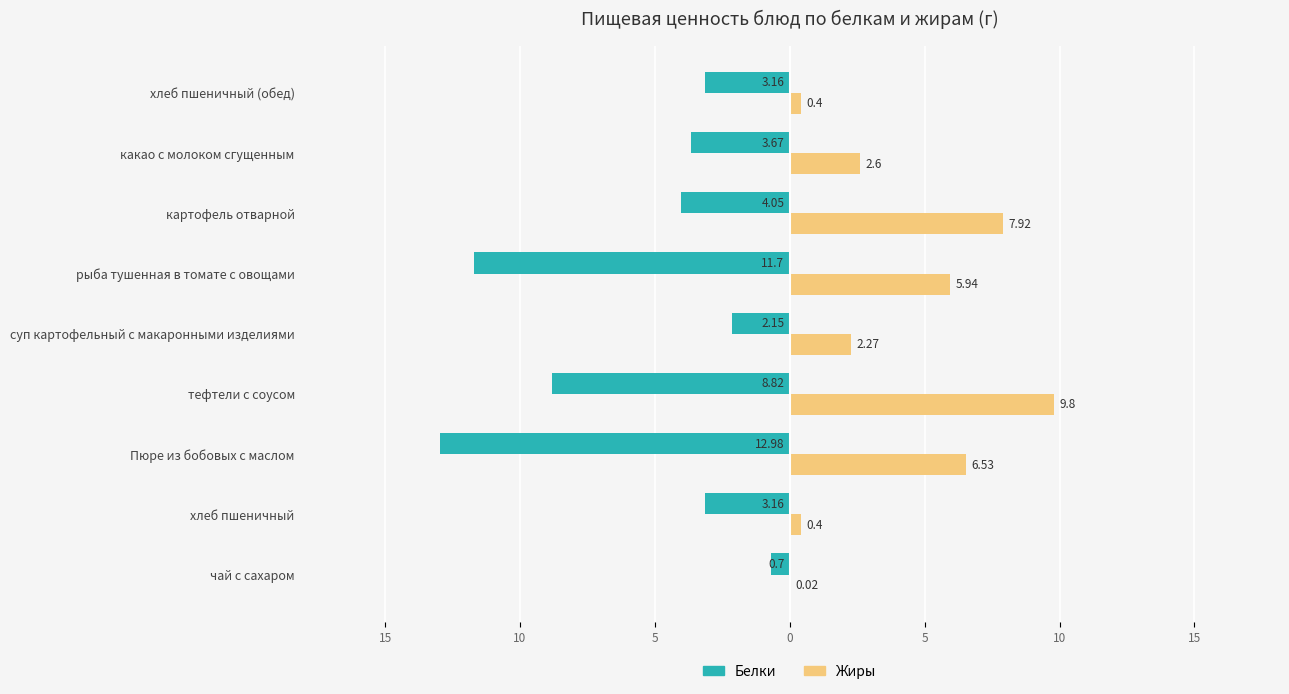

What is the sum of all Жиры values?

35.9